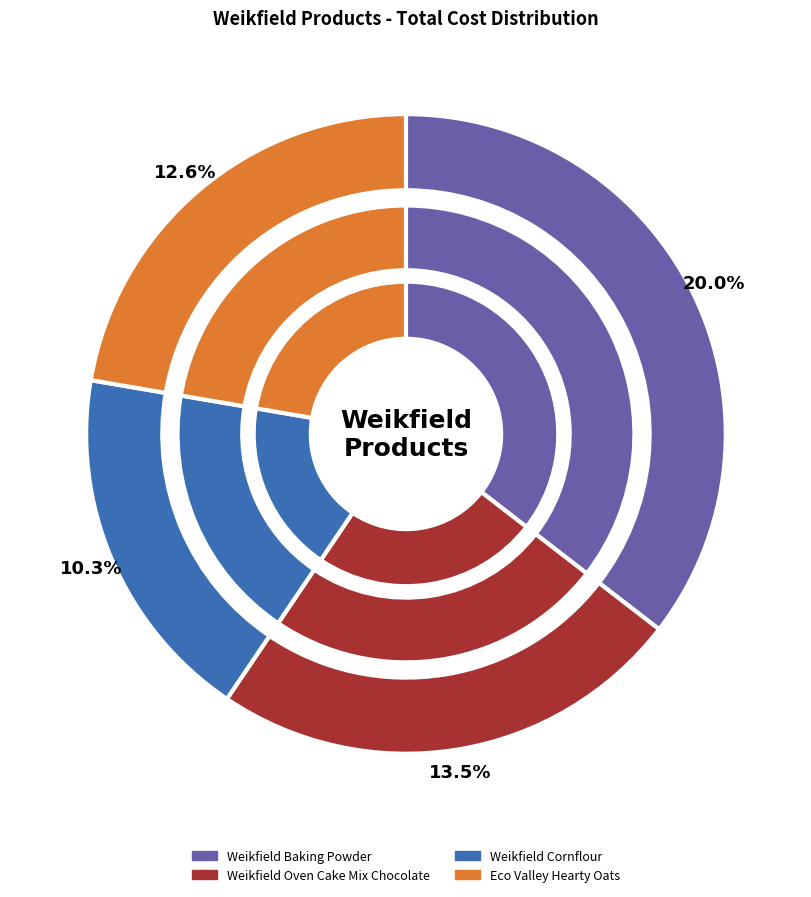

Between Weikfield Cornflour and Weikfield Oven Cake Mix Chocolate, which is larger?

Weikfield Oven Cake Mix Chocolate